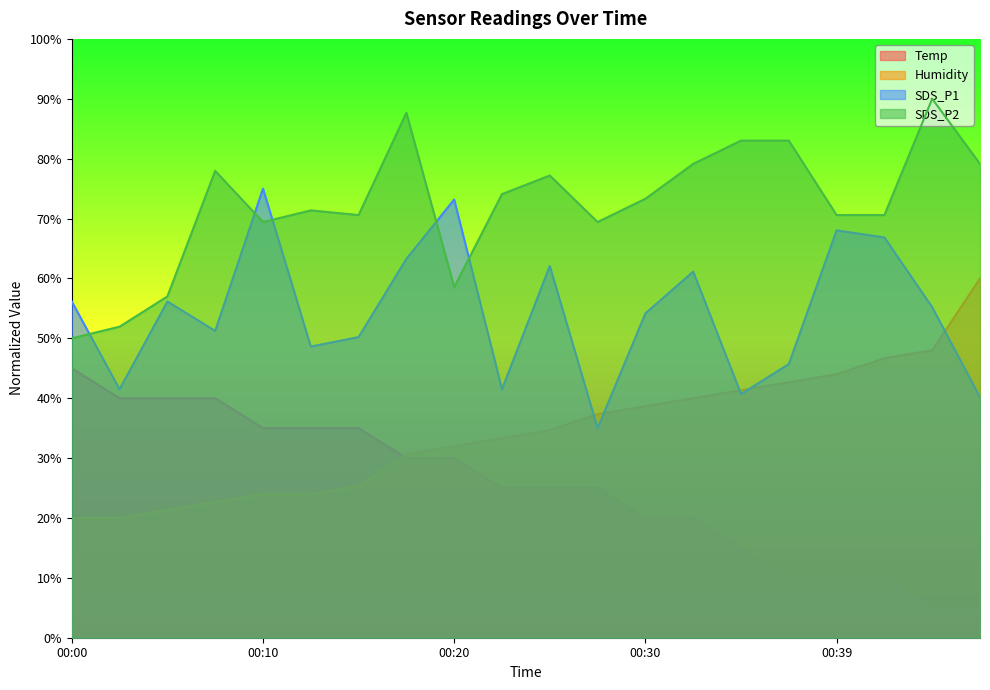

How many values in the Temp series exceed 25?

9